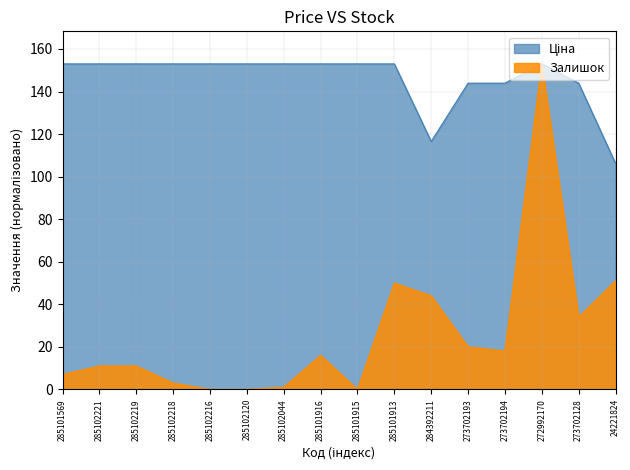

Does the chart display data point markers on the line(s)?

No